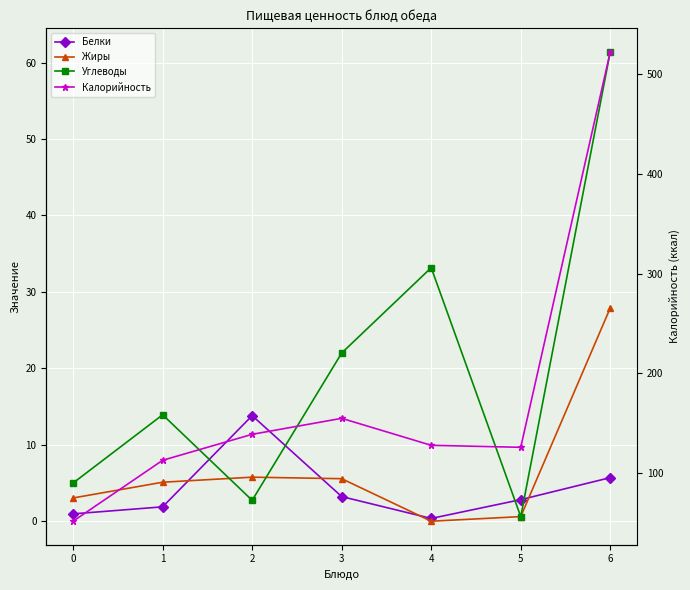

At how many categories does at least one series exceed 103?

6